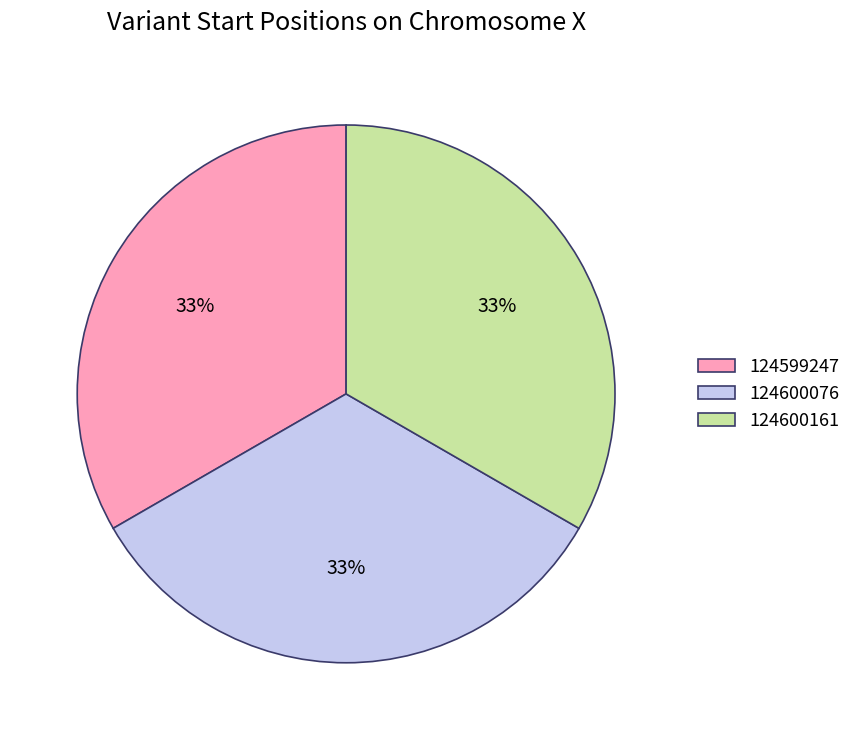

What percentage is the 124599247 slice, to the nearest percent?

33%